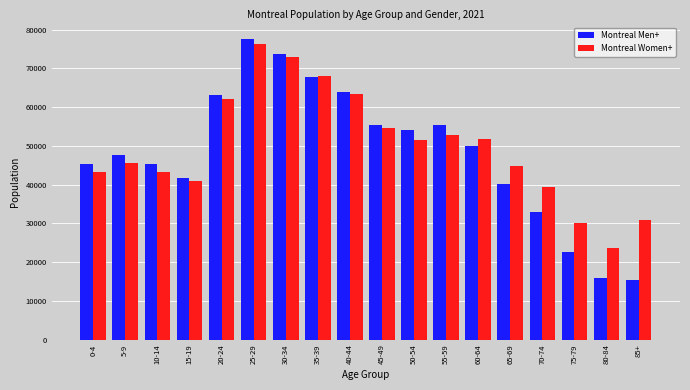

What is the label of the 10th bar from the left?

45-49